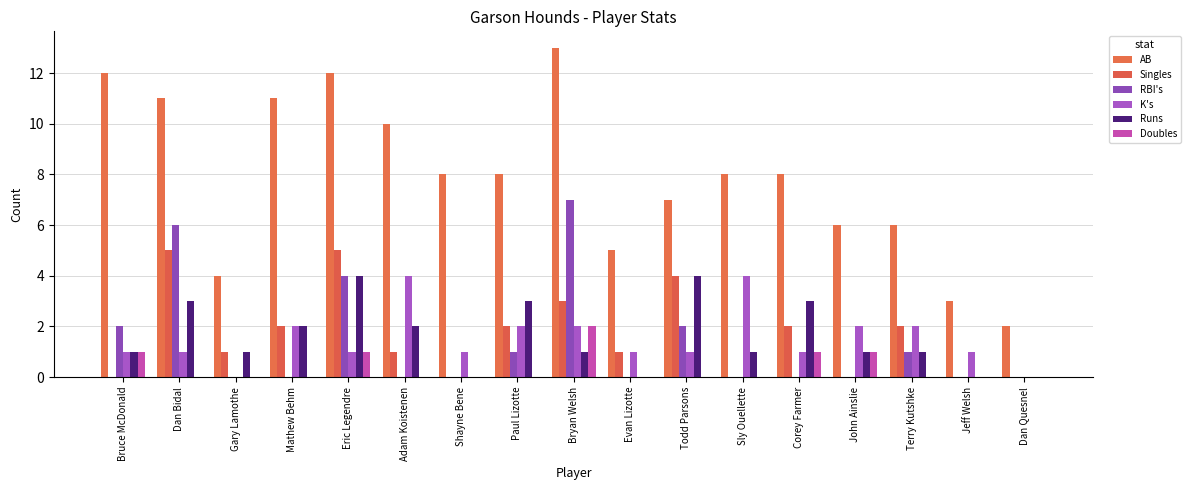

List the series in order of their peak value, highest first.

AB, RBI's, Singles, K's, Runs, Doubles